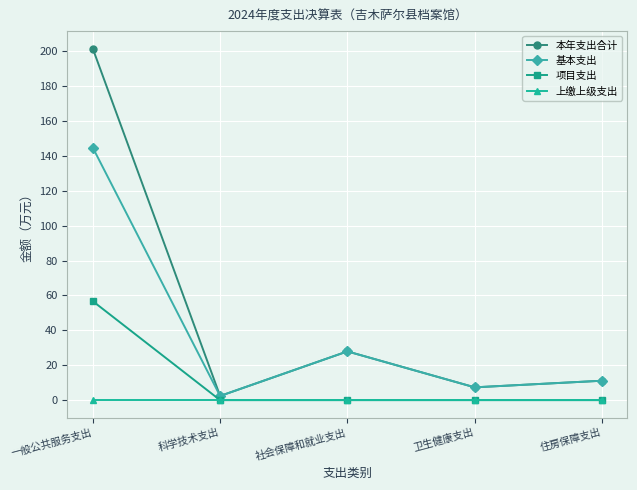

What is the maximum value shown in the chart?

201.4